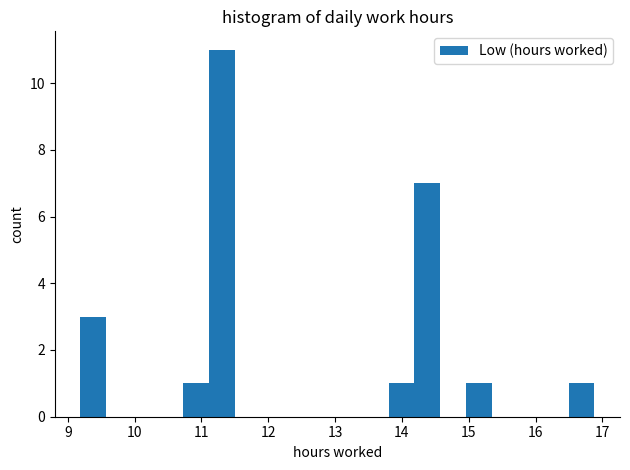

Read against the x-axis, roughly where is the centre of the tallest bar?

11.3